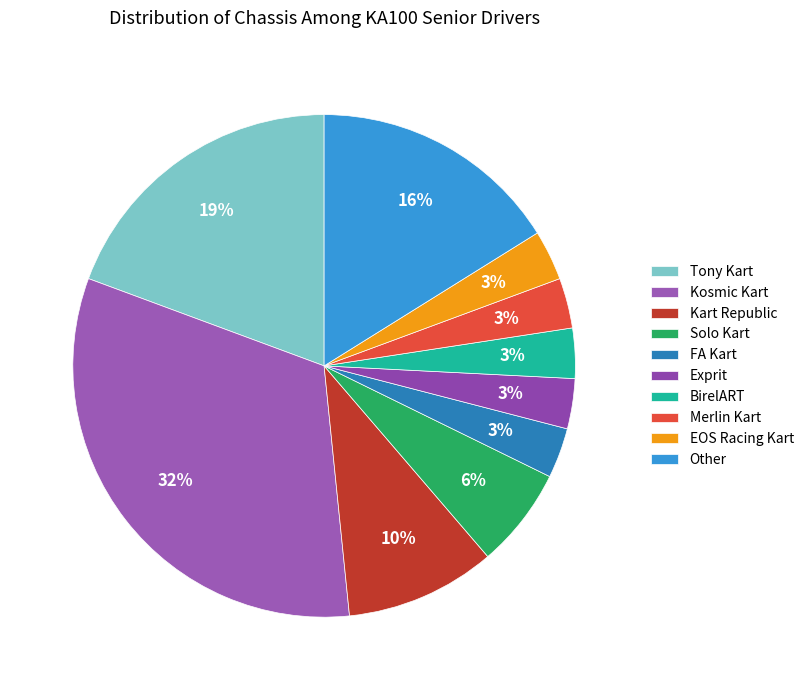

Rank the categories by value from lowest to highest.

FA Kart, Exprit, BirelART, Merlin Kart, EOS Racing Kart, Solo Kart, Kart Republic, Other, Tony Kart, Kosmic Kart